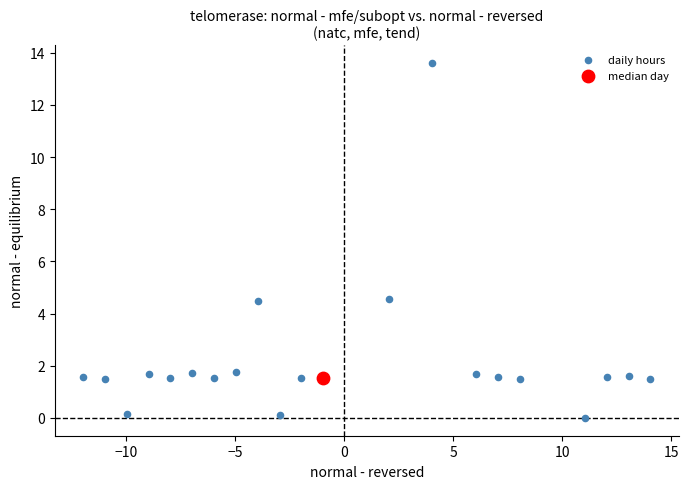

What are all the series names shown in the legend?

daily hours, median day